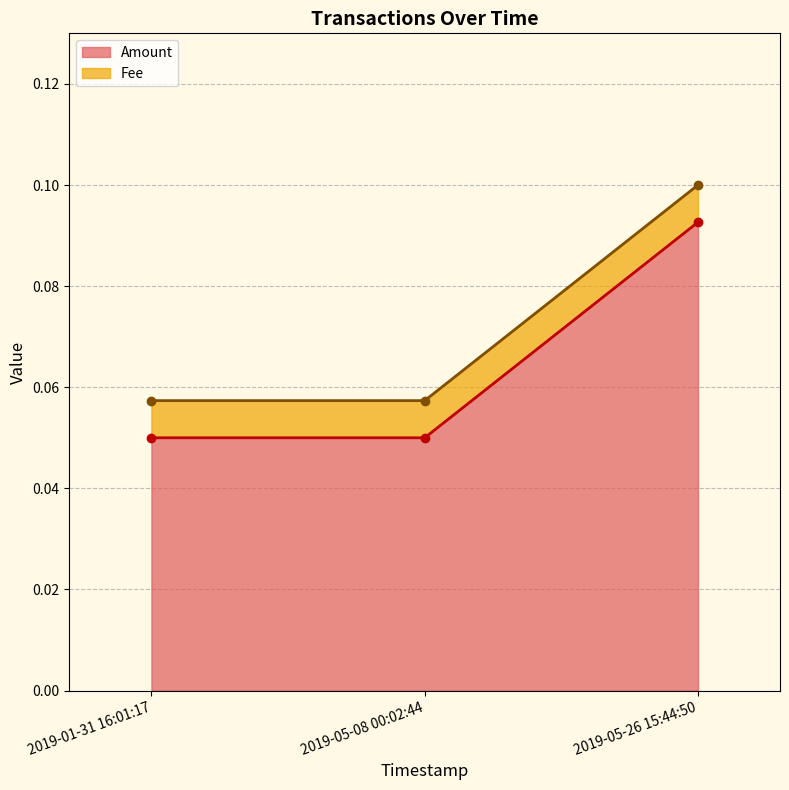

Which category has the lowest value in the Amount series?

2019-05-08 00:02:44